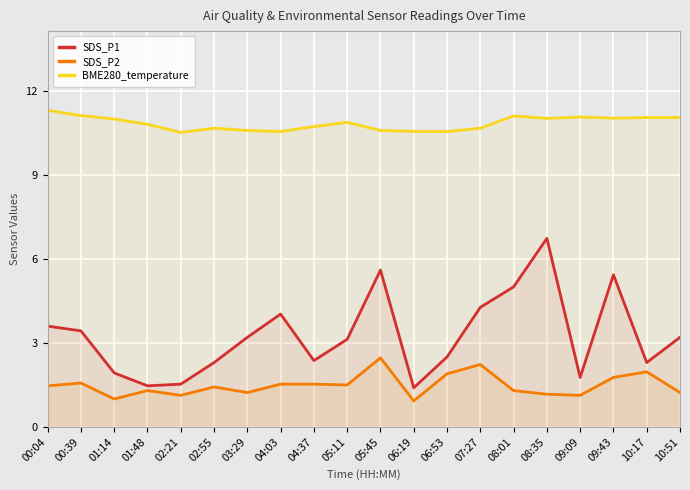

Which category has the highest value in the SDS_P2 series?

05:45